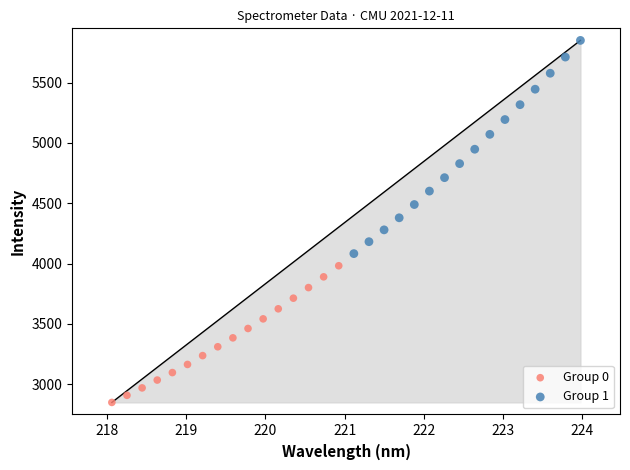

Which series has the widest spread of Y values?

Group 1